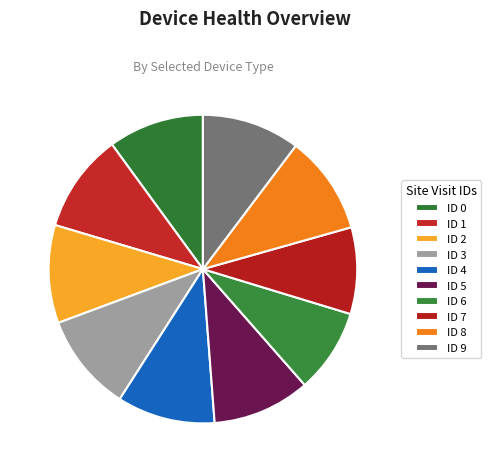

To the nearest percent, what portion does ID 7 represent?

9%